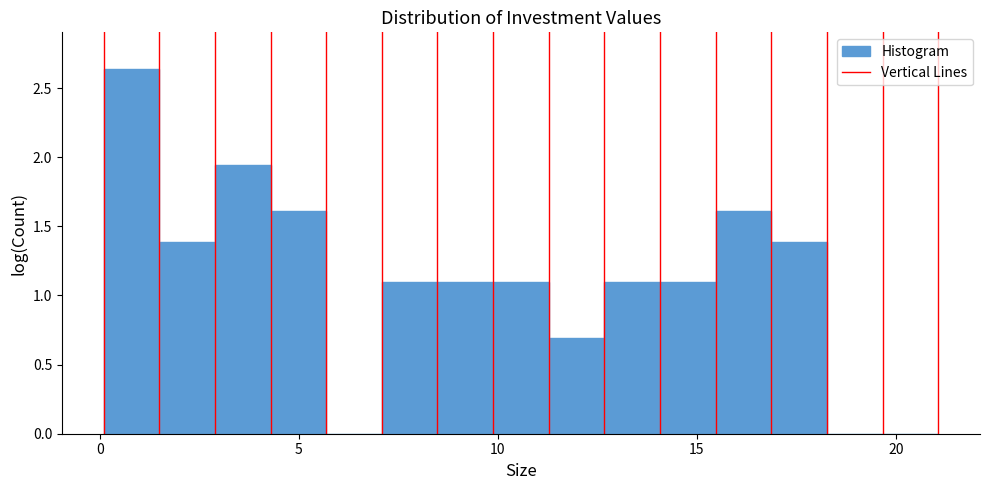

Around what value on the x-axis is the tallest bar? Give the approximate position of its centre, as read against the axis.

1.0